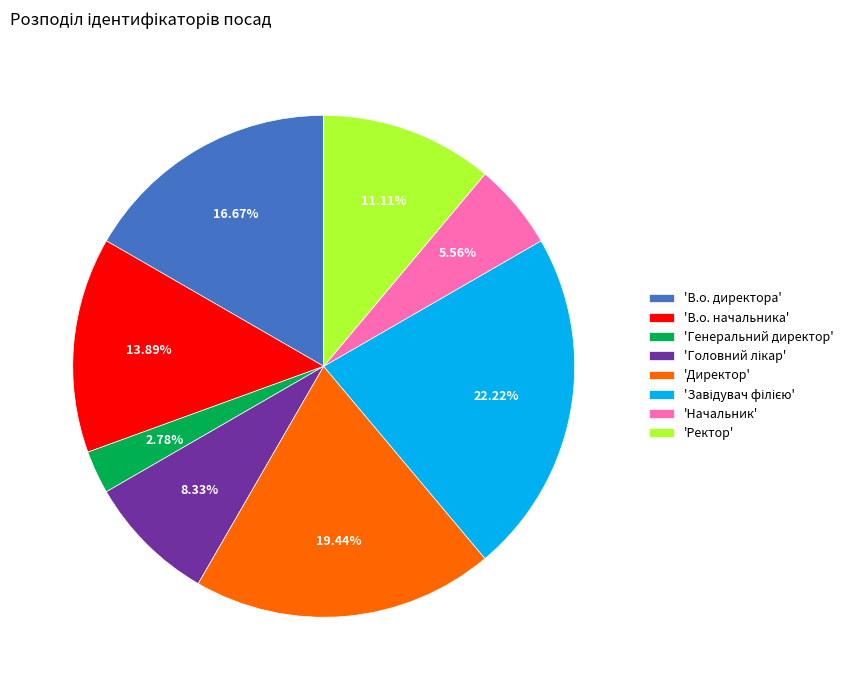

Combined, do 'В.о. директора' and 'Генеральний директор' account for over 50%?

No